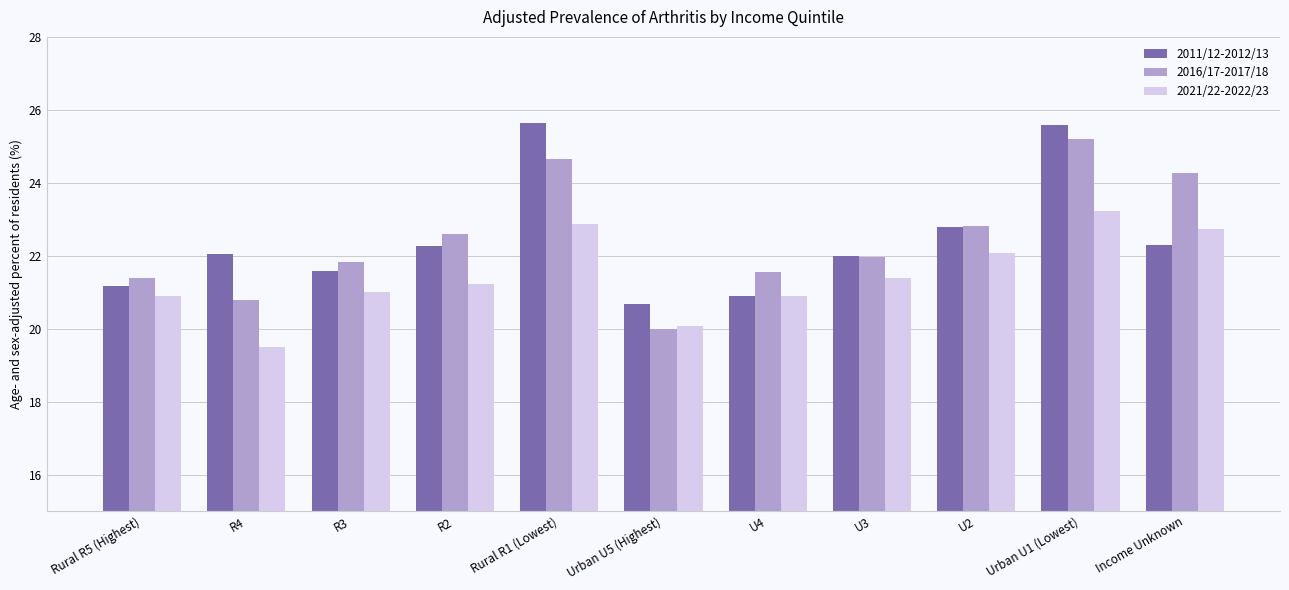

What is the difference between the maximum and minimum values in the 2011/12-2012/13 series?

5.0